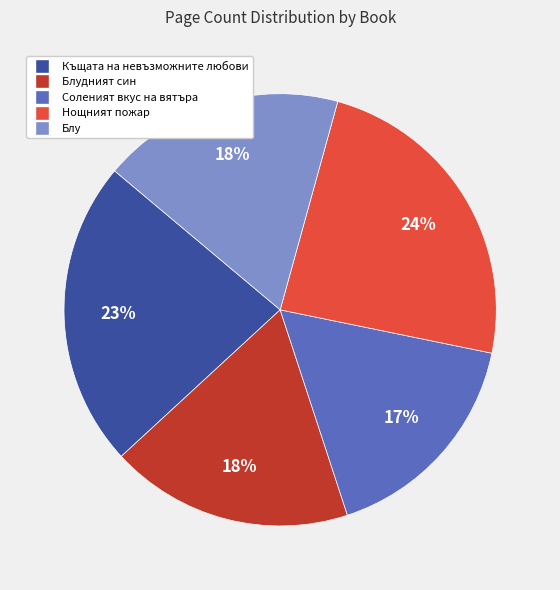

Approximately how many times larger is the value at Къщата на невъзможните любови compared to Нощният пожар?

1.0